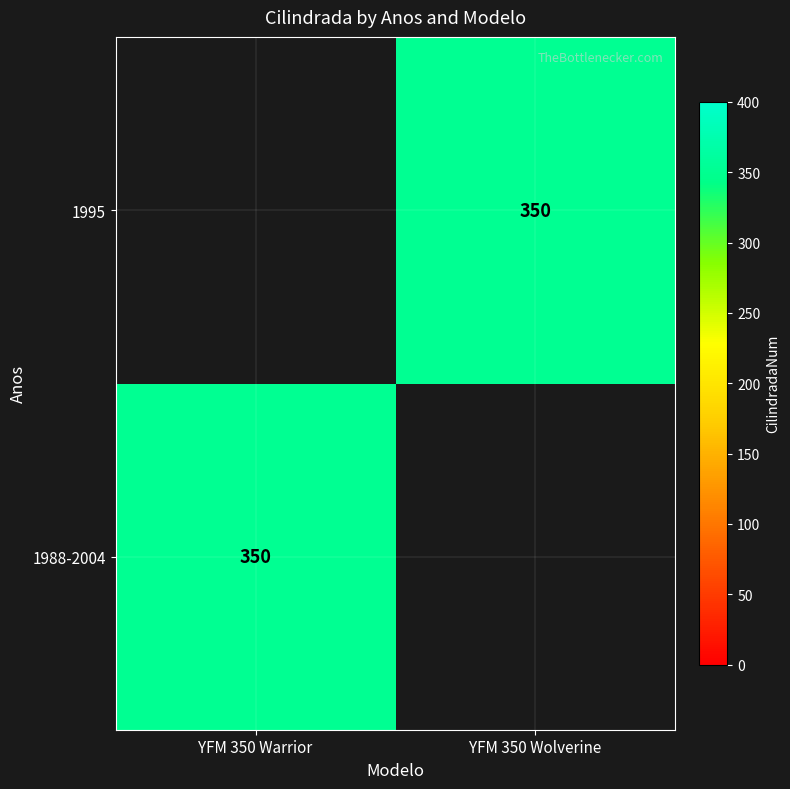

The 1988-2004 series shows 350 at YFM 350 Warrior. True or false?

True